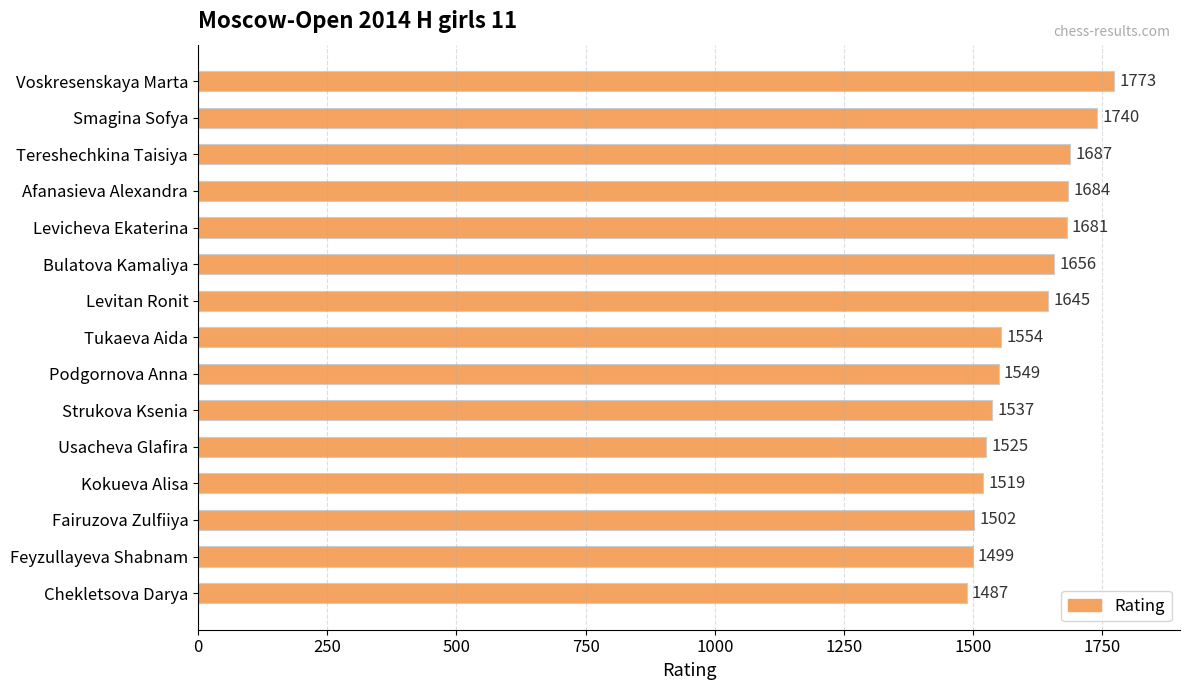

What is the label of the 15th bar from the top?

Chekletsova Darya